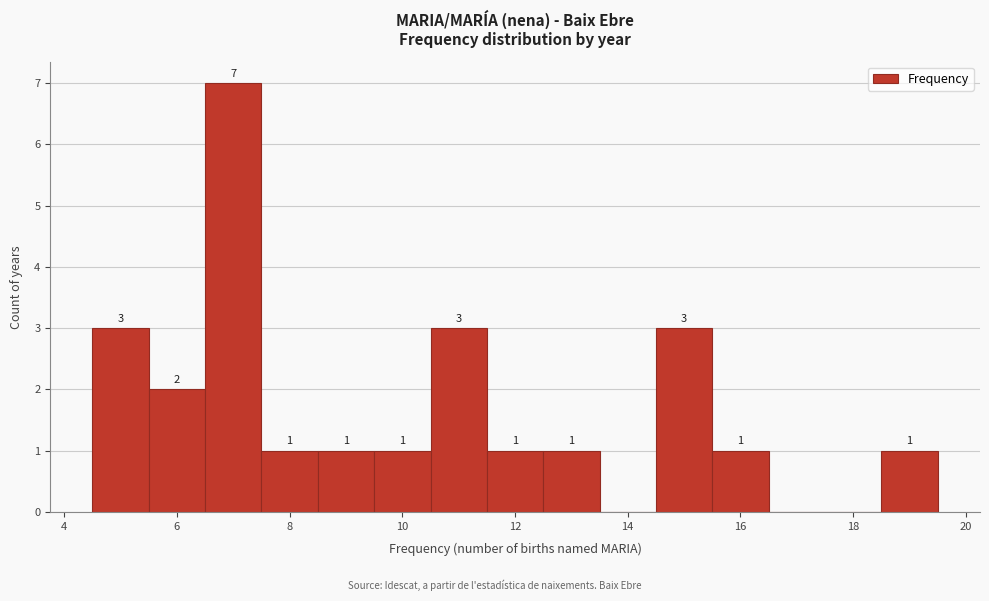

Which range on the x-axis has the tallest bar?

6.5 to 7.5